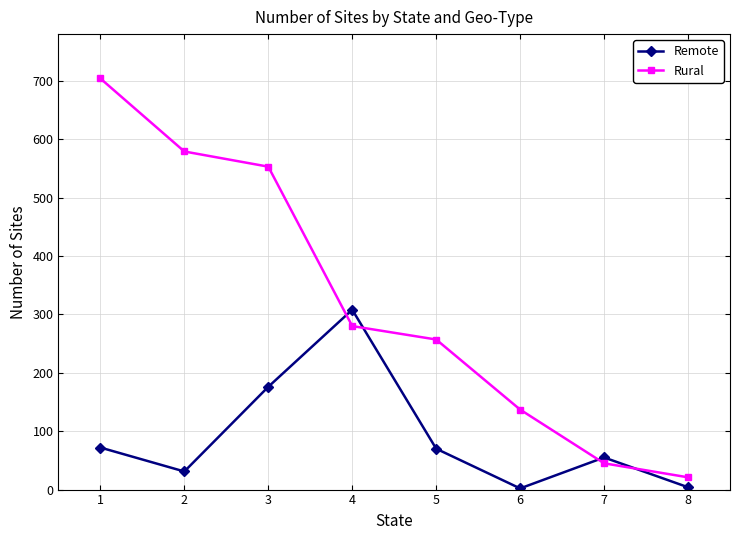

What is the spread (max minus min) of values at 2?

548